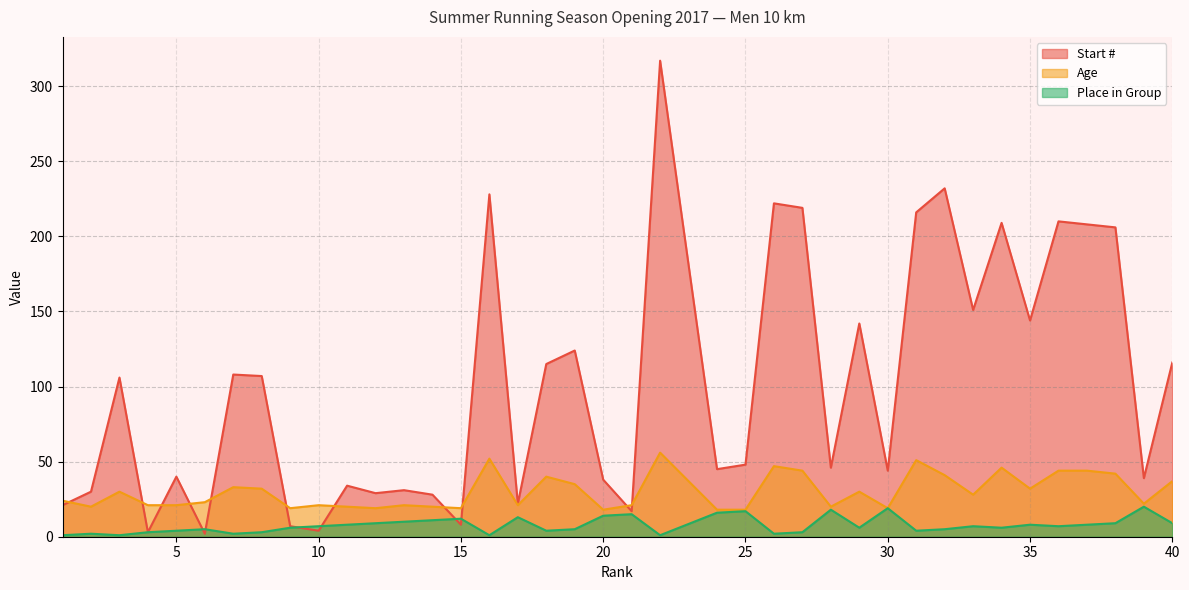

Read the Start # value at 16, to the nearest 50.

250